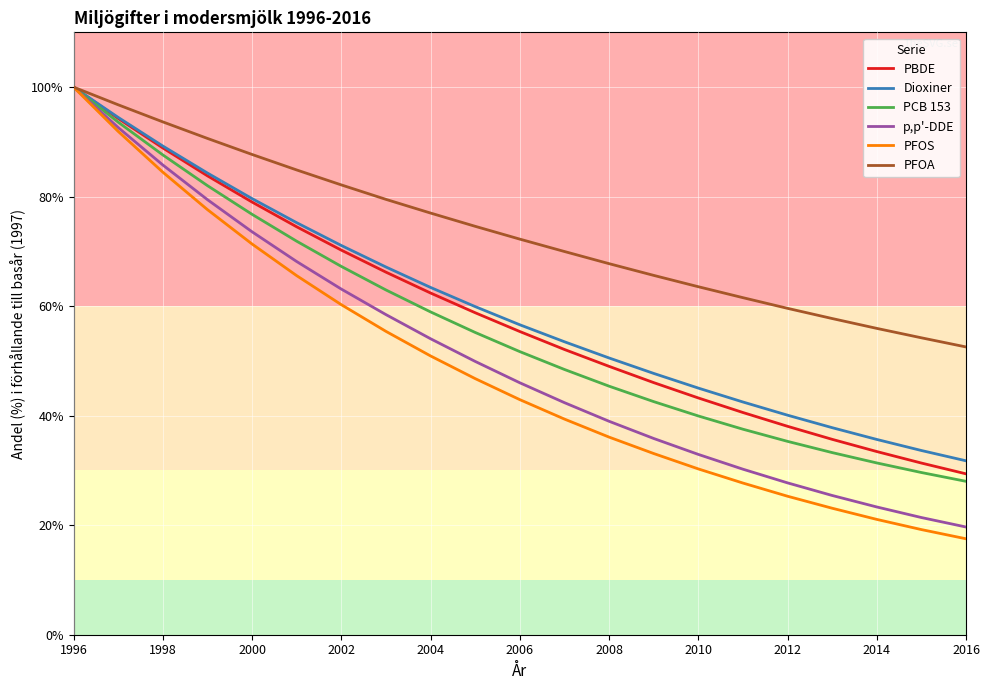

What is the minimum value shown in the chart?

17.5